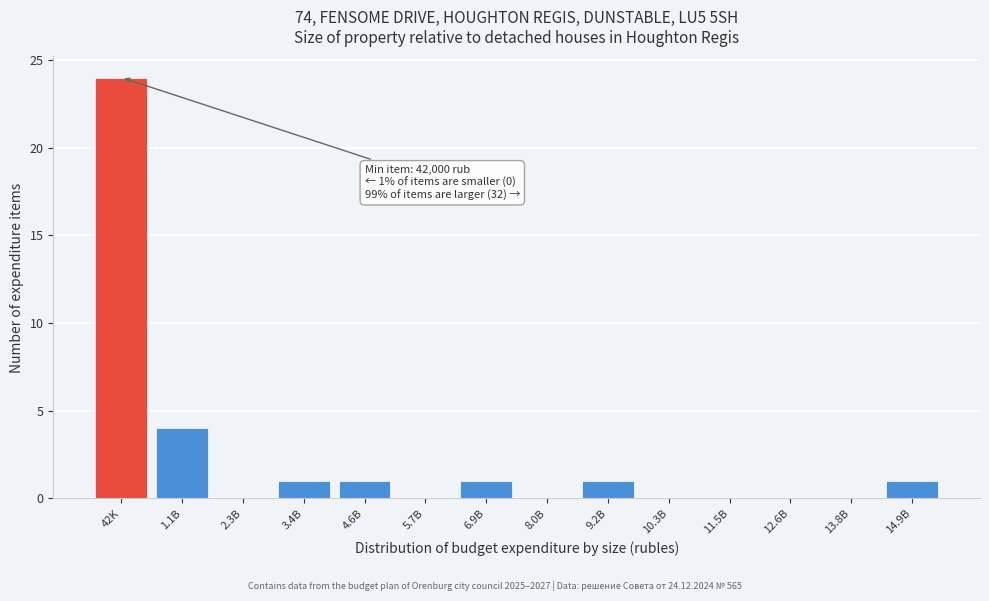

Reading left to right, transcribe all the data shown in this chart.

42K=24	1.1B=4	2.3B=0	3.4B=1	4.6B=1	5.7B=0	6.9B=1	8.0B=0	9.2B=1	10.3B=0	11.5B=0	12.6B=0	13.8B=0	14.9B=1